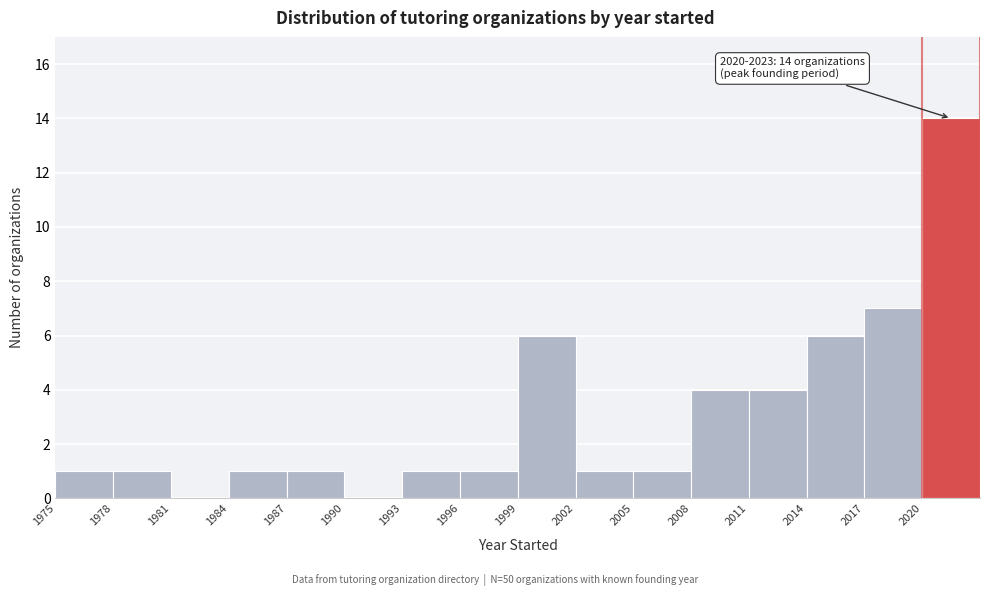

Over which range of the x-axis is the bar tallest?

2020 to 2023